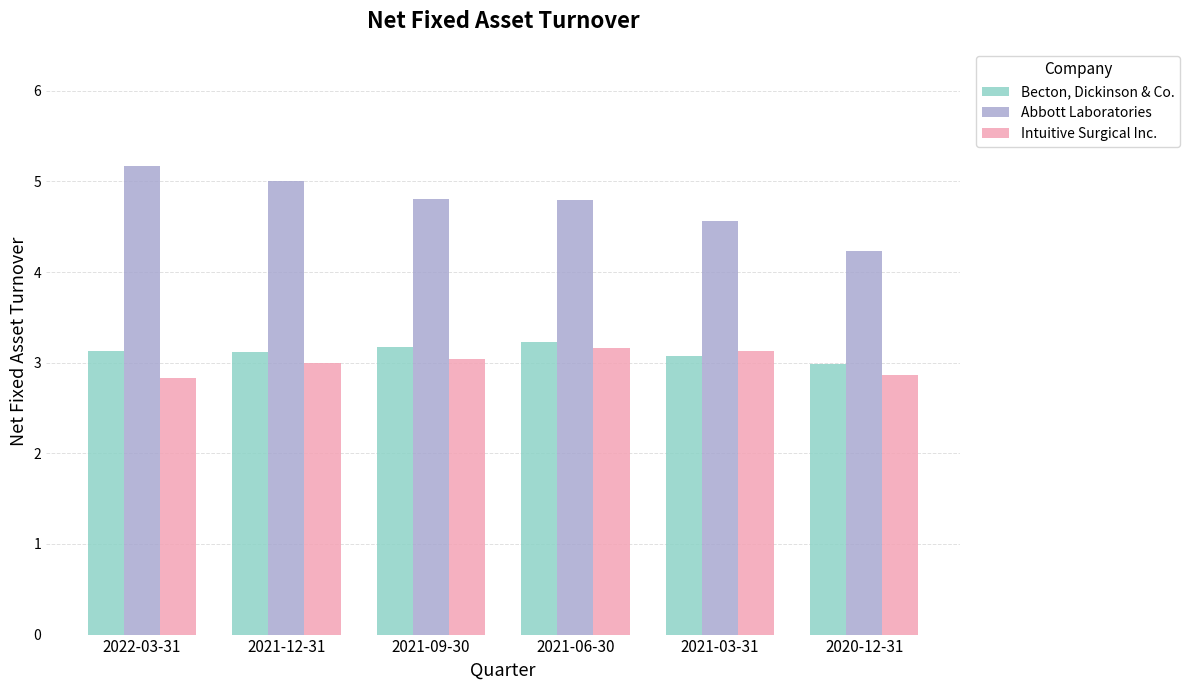

Are the bars grouped side by side (vs. stacked)?

Yes